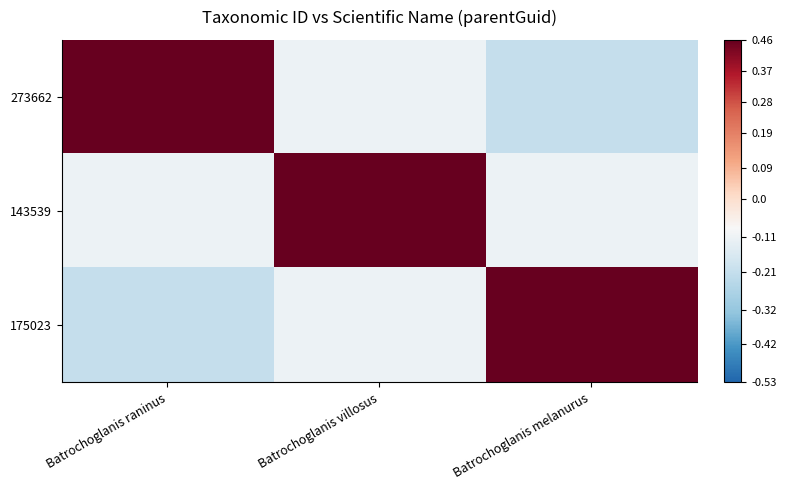

Between Batrochoglanis melanurus and Batrochoglanis villosus, which is larger?

Batrochoglanis villosus